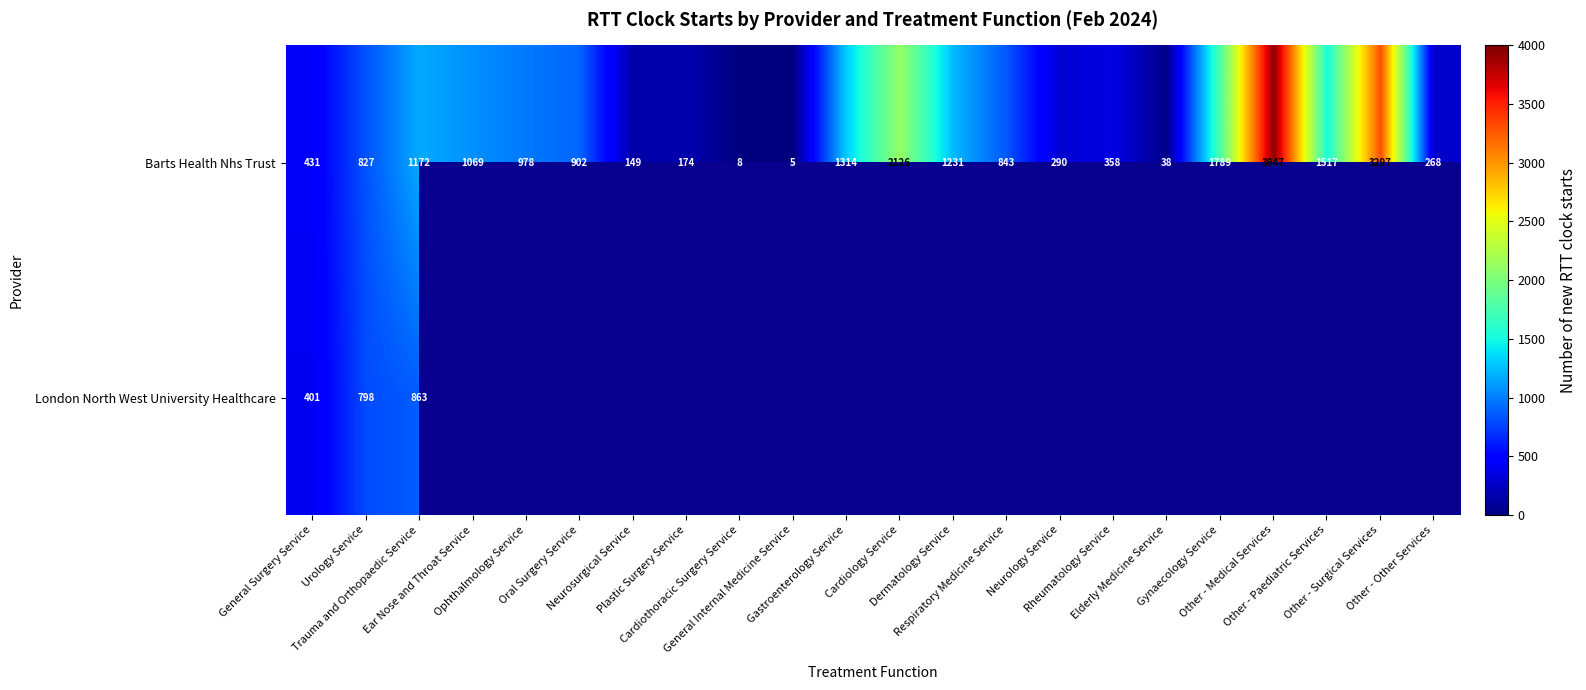

What is the highest value of the Barts Health Nhs Trust series?

3947